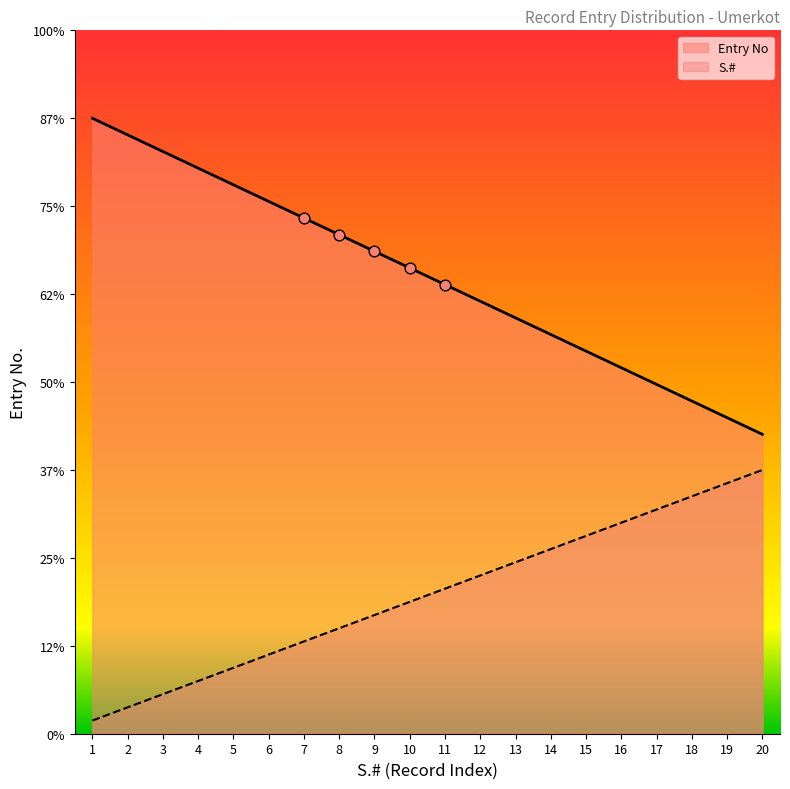

Which series contains the highest Y value?

Entry No